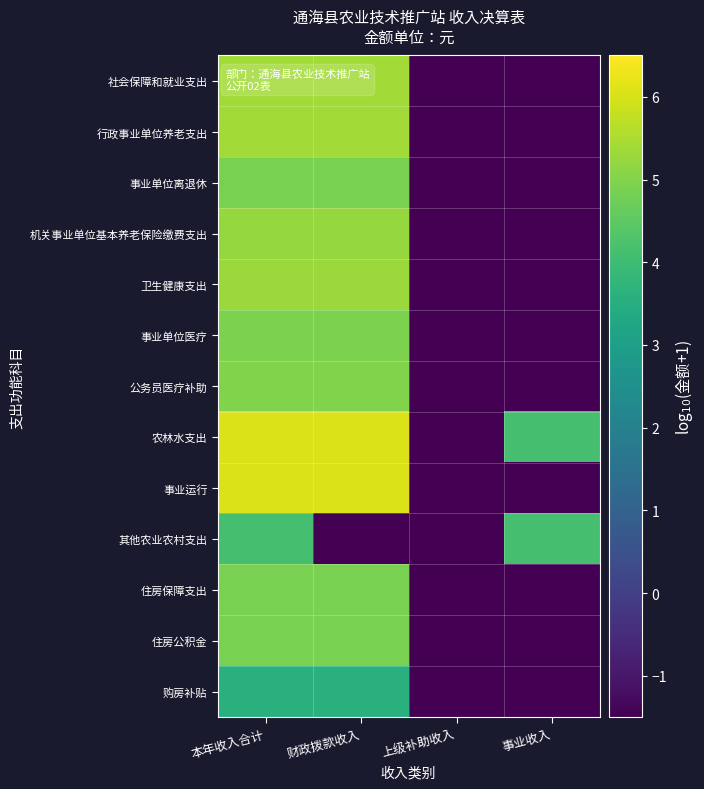

At which category does the chart reach its peak across all series?

本年收入合计